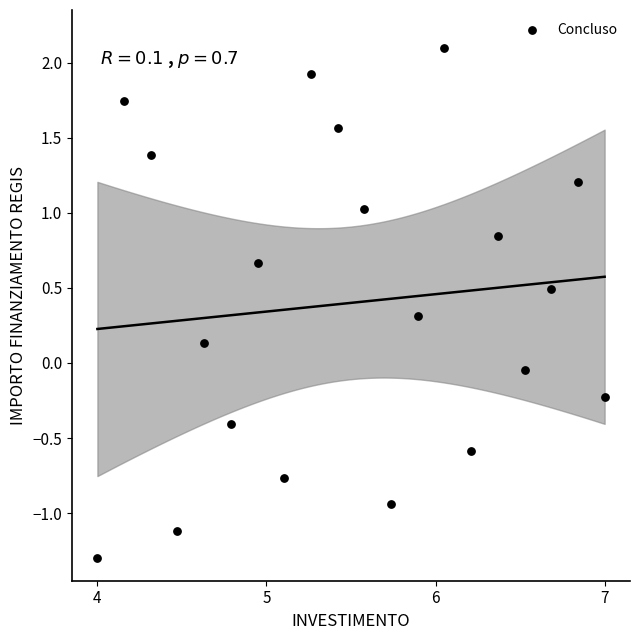

What is the range of Y values (max minus min)?

3.4